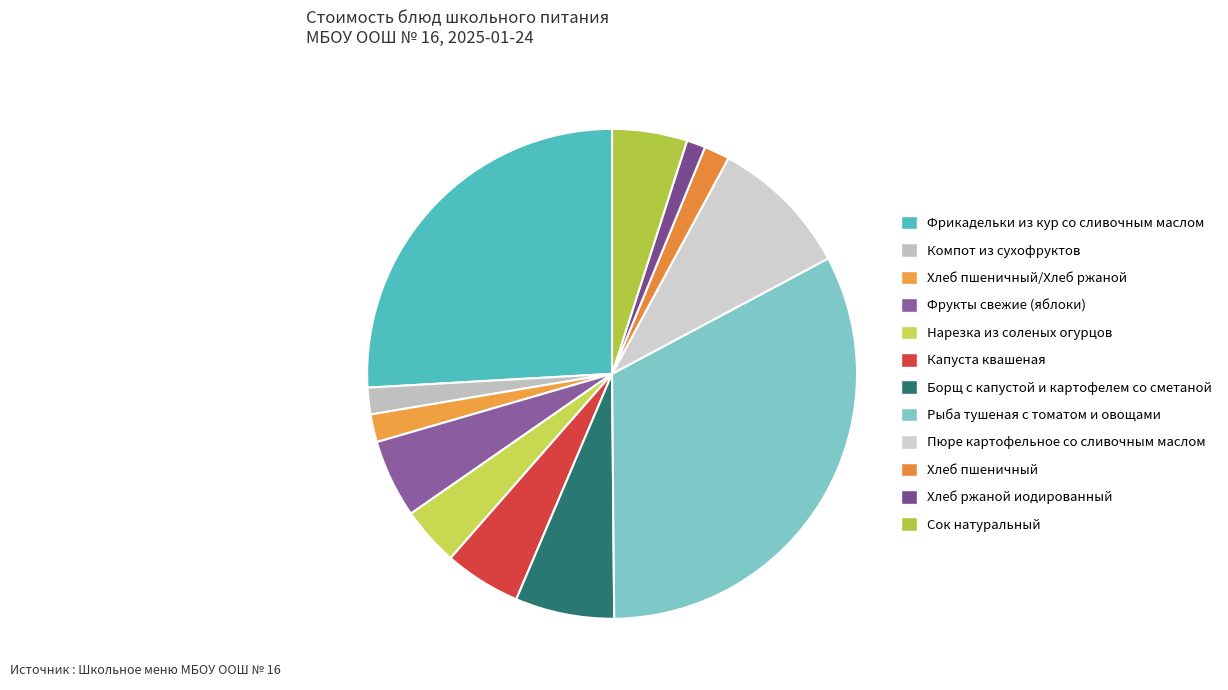

To the nearest percent, what is the difference between the Хлеб пшеничный and Фрукты свежие (яблоки) slice percentages?

3%